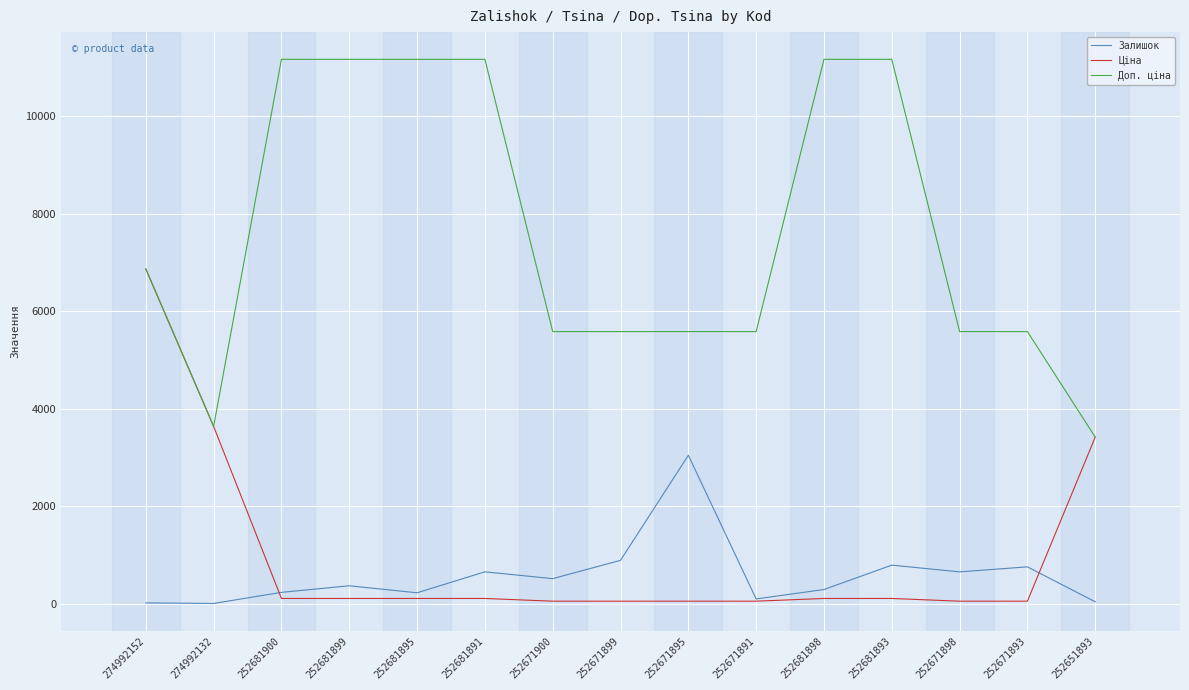

Rank the series by their maximum value, from highest to lowest.

Доп. ціна, Ціна, Залишок